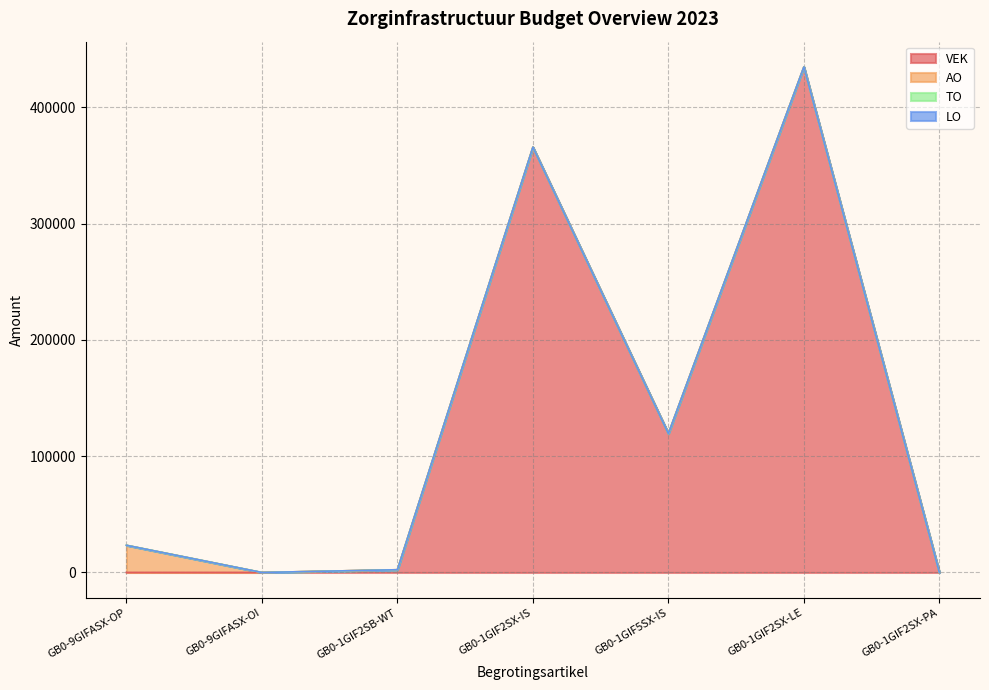

Which series has the largest total across all categories?

VEK